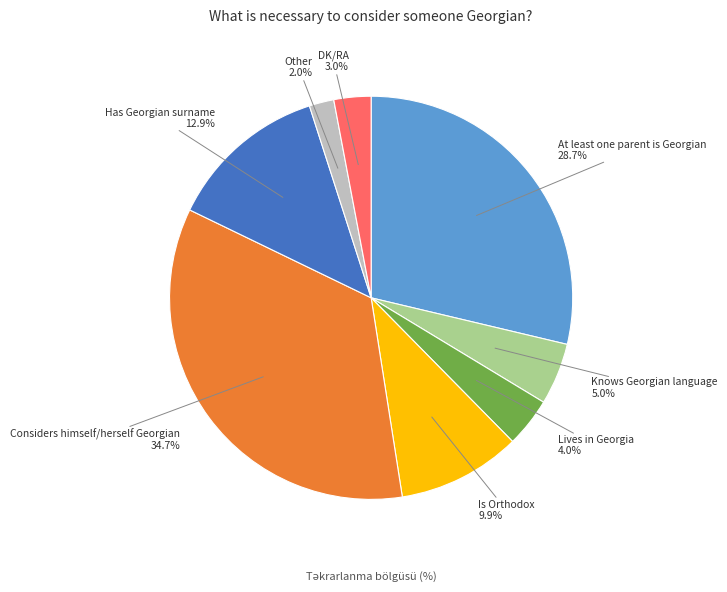

To the nearest percent, what is the difference between the Knows Georgian language and DK/RA slice percentages?

2%